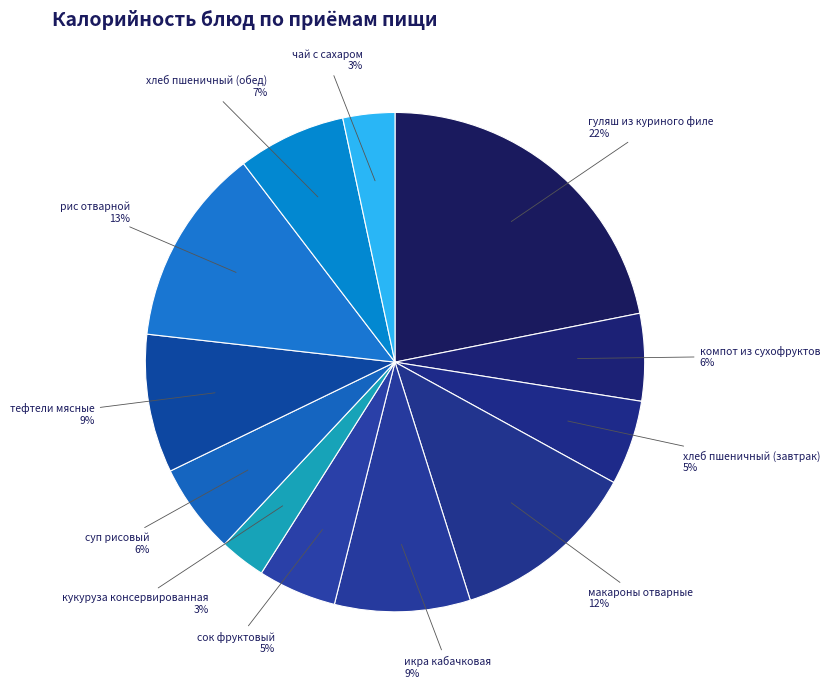

How many slices are in this pie chart?

12